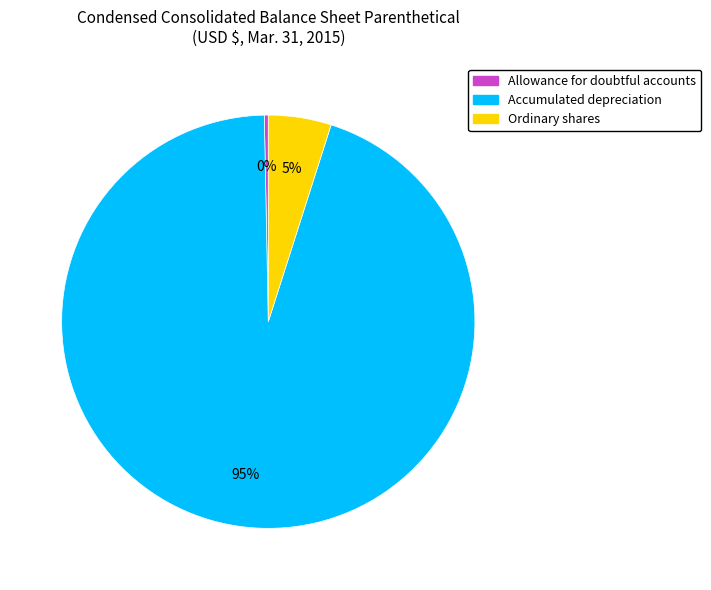

True or false: Accumulated depreciation accounts for 99% of the total.

False